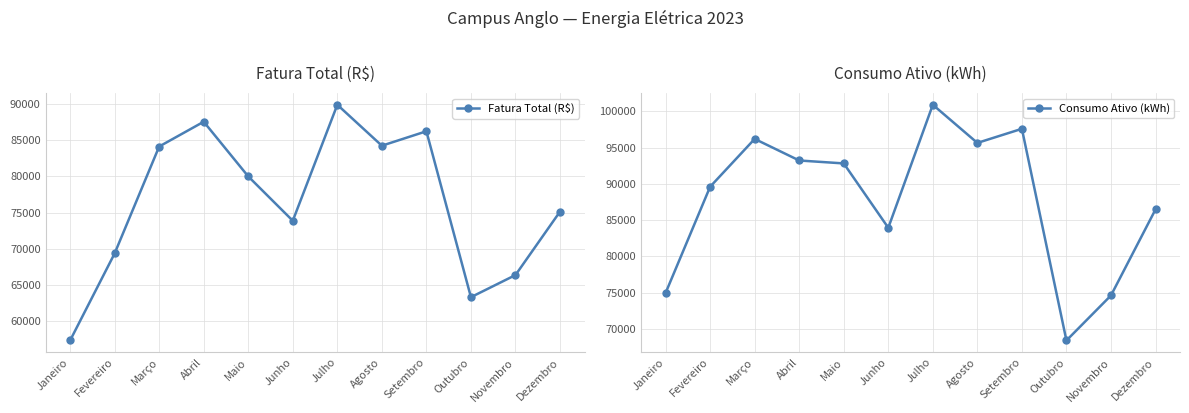

What is the difference between the Consumo Ativo (kWh) values at Julho and Maio?

8096